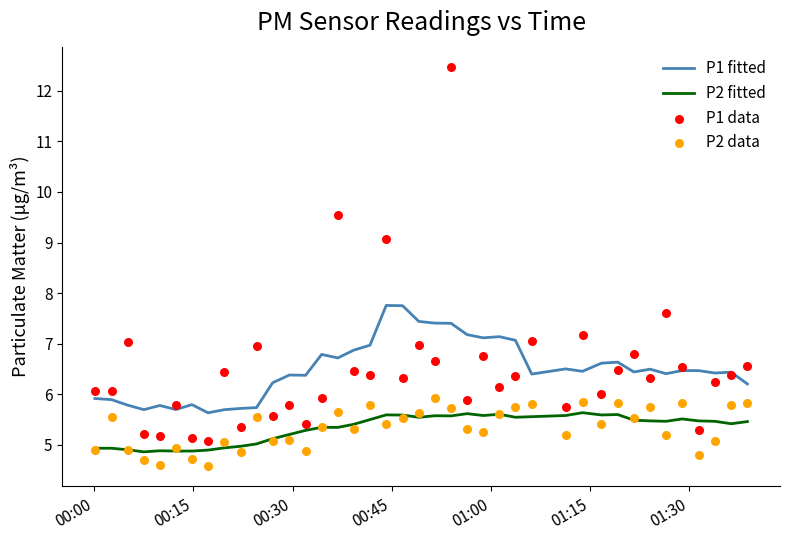

What are all the series names shown in the legend?

P1 fitted, P2 fitted, P1 data, P2 data